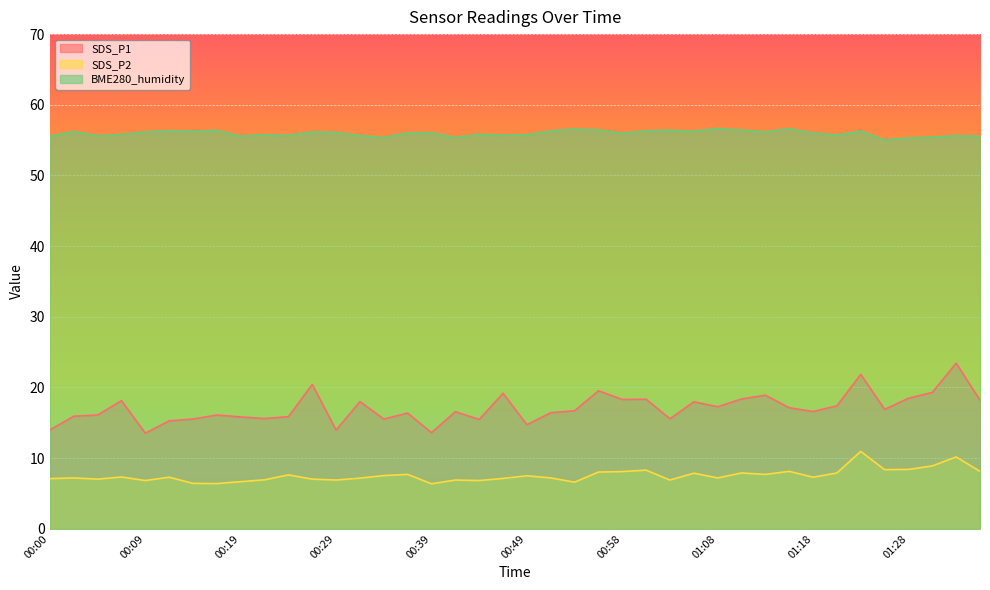

At which category does SDS_P1 reach its first local peak?

00:07